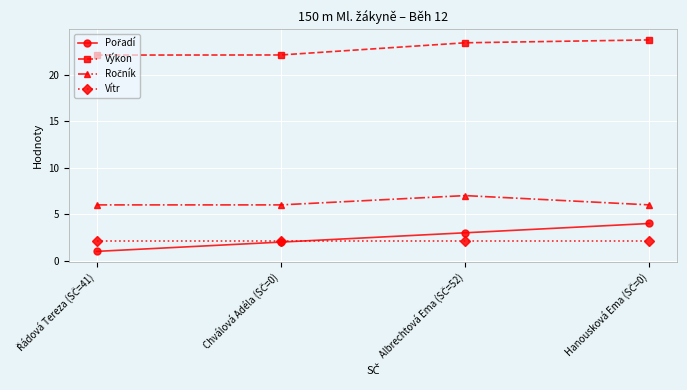

Which series has the largest total across all categories?

Výkon